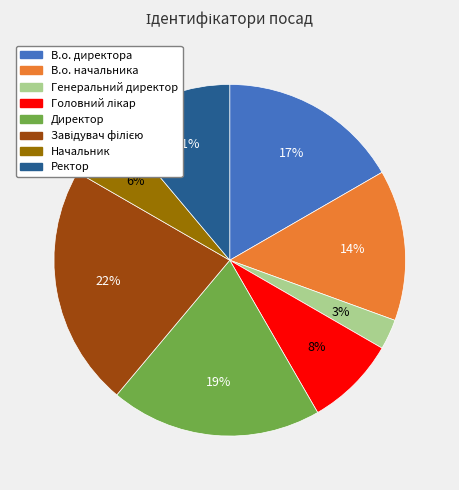

True or false: В.о. директора accounts for 17% of the total.

True